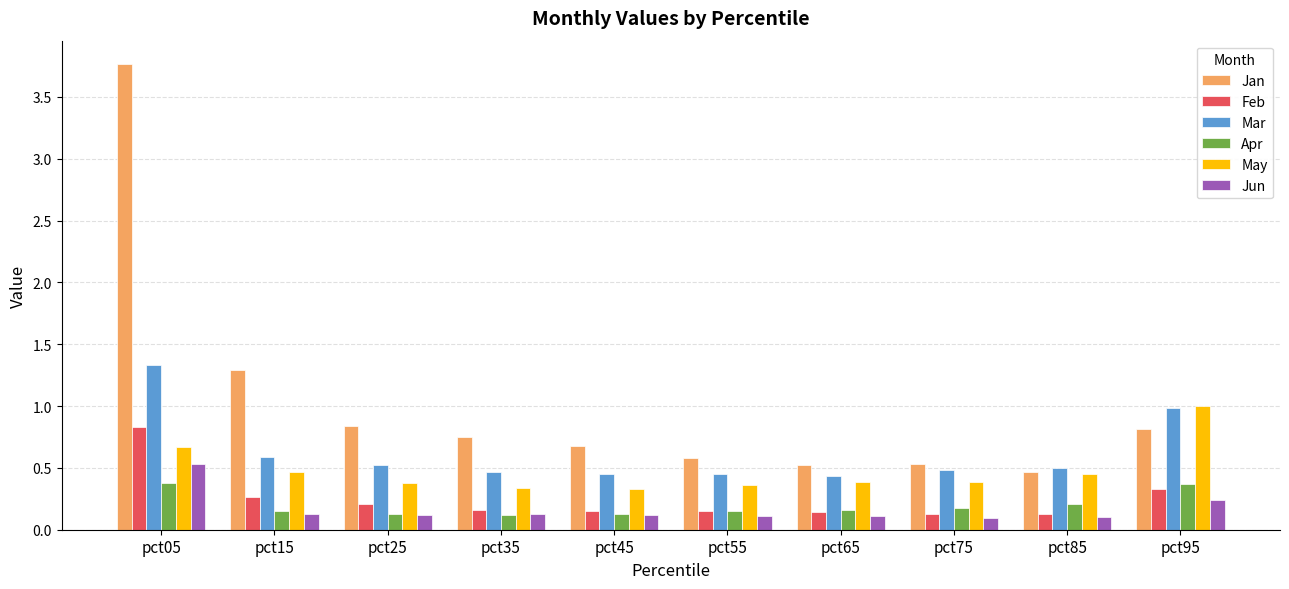

What is the sum of the Jan values at pct75 and pct25?

1.4